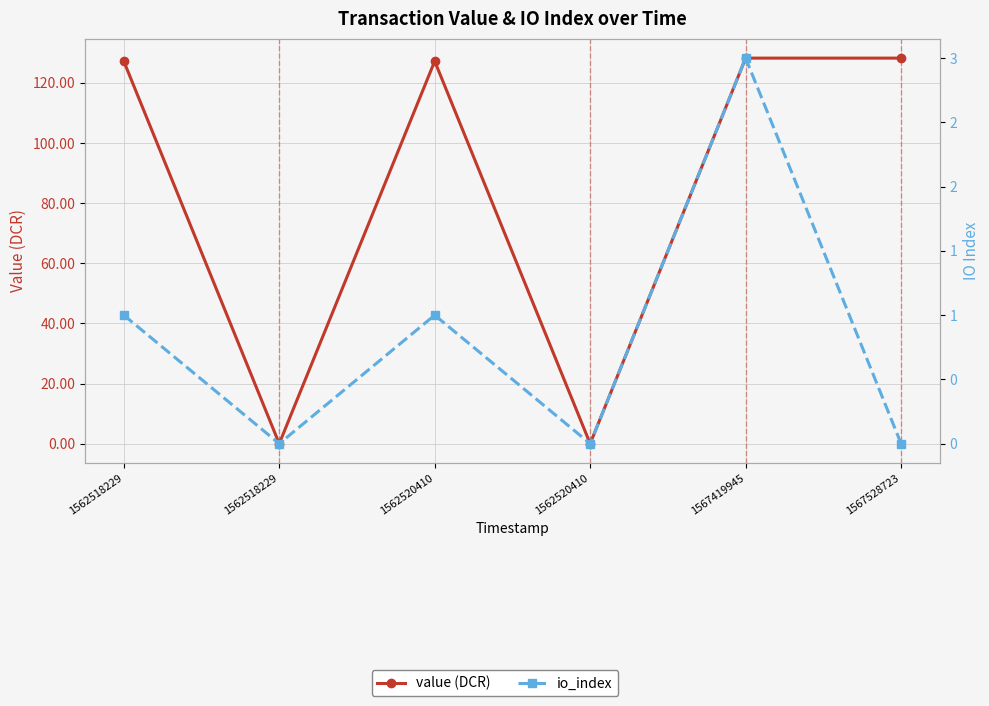

Which series has the largest total across all categories?

value (DCR)